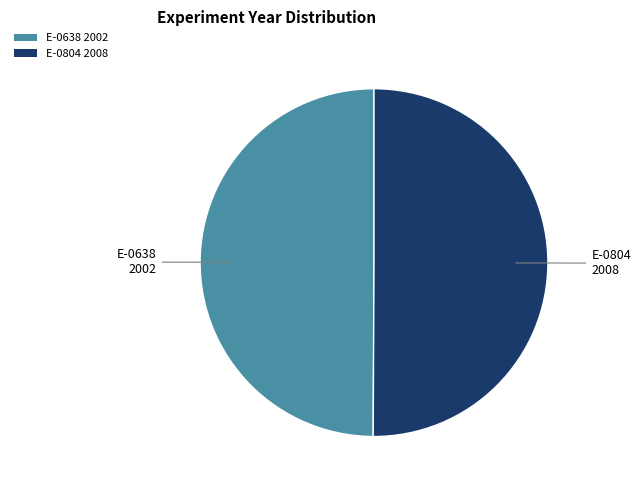

Is it true that E-0638 2002 is 36% of the pie?

False